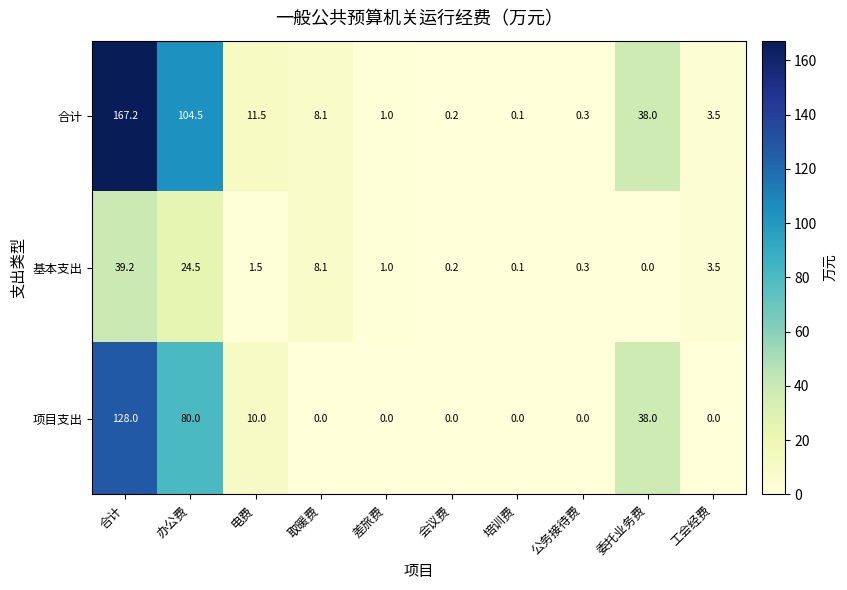

Reading left to right, what are all the values shown in this chart?

合计: 167.2	104.5	11.5	8.1	1.0	0.2	0.1	0.3	38.0	3.5
基本支出: 39.2	24.5	1.5	8.1	1.0	0.2	0.1	0.3	0.0	3.5
项目支出: 128.0	80.0	10.0	0.0	0.0	0.0	0.0	0.0	38.0	0.0